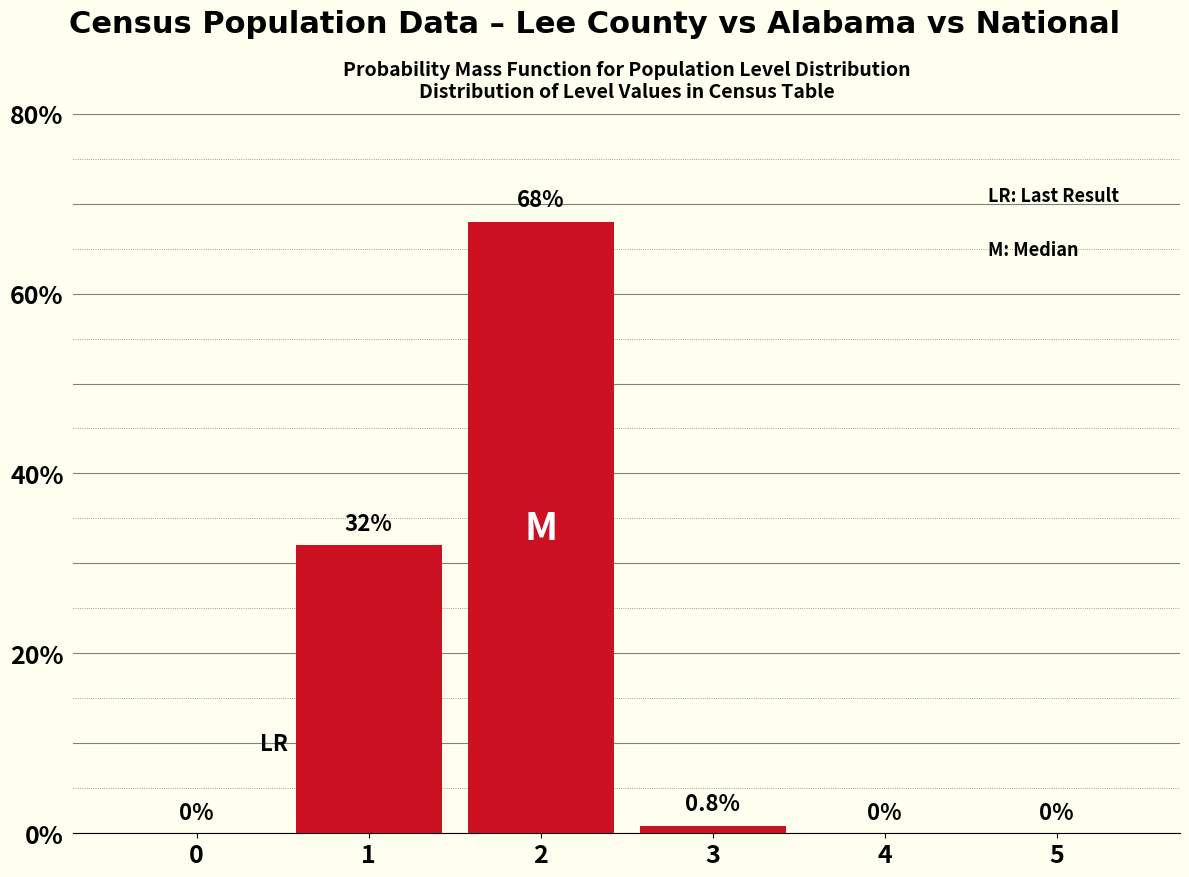

Reading right to left, list all the values displayed in this chart.

5=0.0	4=0.0	3=0.8	2=68.0	1=32.0	0=0.0